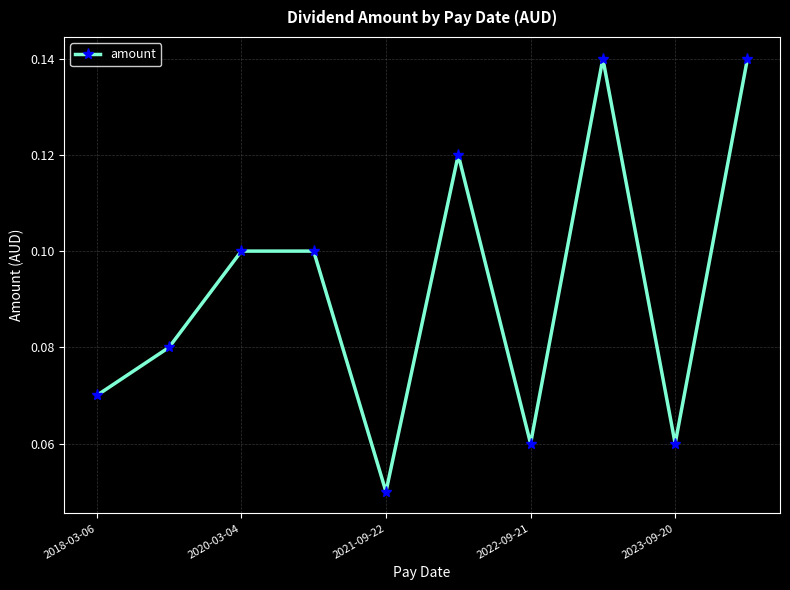

How many interior local valleys (lower than both neighbors) does the data have?

3